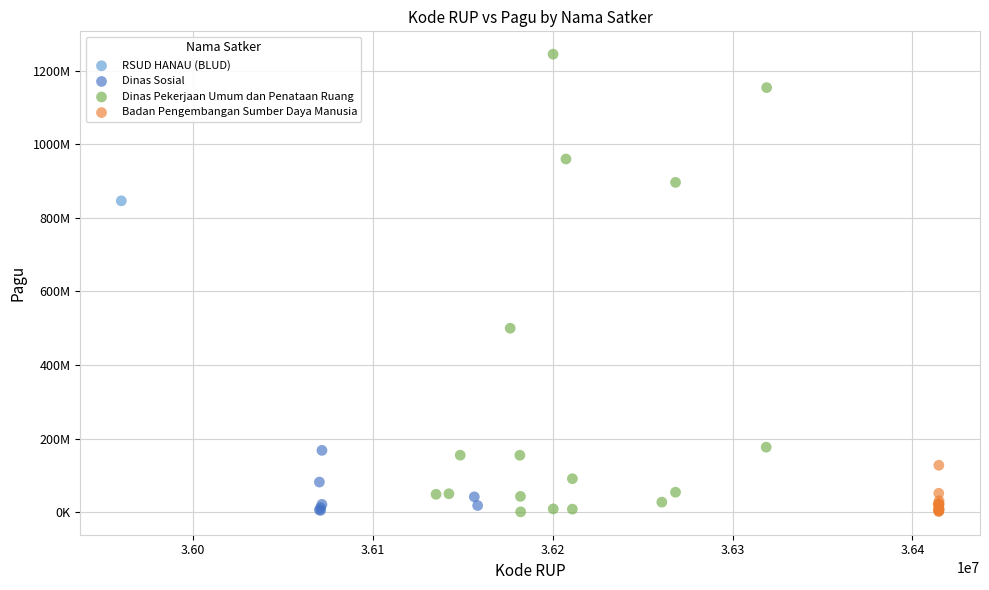

What are all the series names shown in the legend?

RSUD HANAU (BLUD), Dinas Sosial, Dinas Pekerjaan Umum dan Penataan Ruang, Badan Pengembangan Sumber Daya Manusia